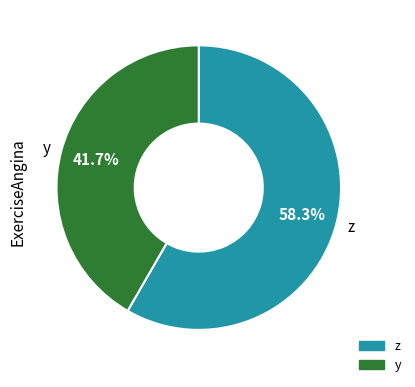

What portion of the pie excludes y?

58.3%